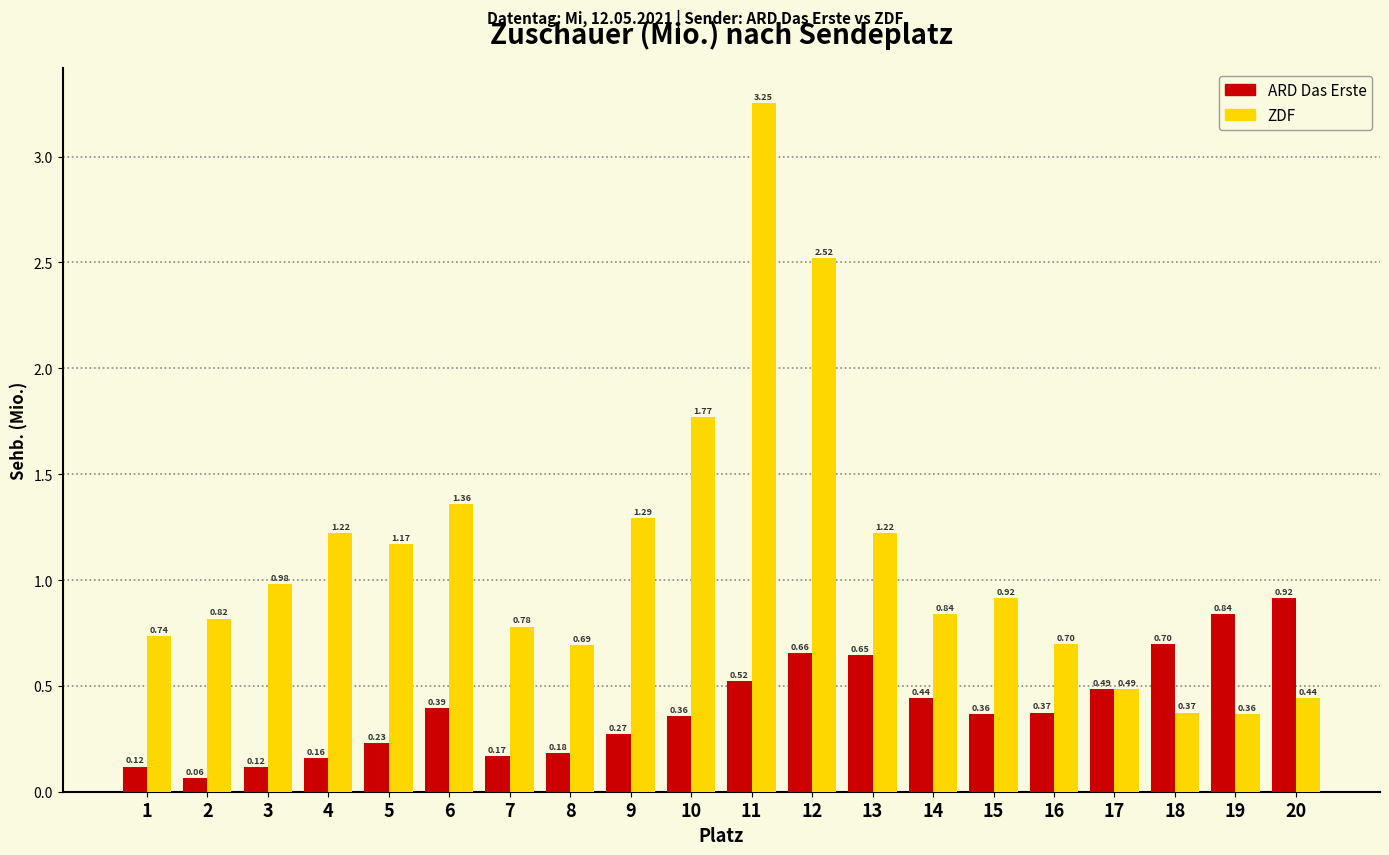

The ZDF series shows 0.7 at 6. True or false?

False